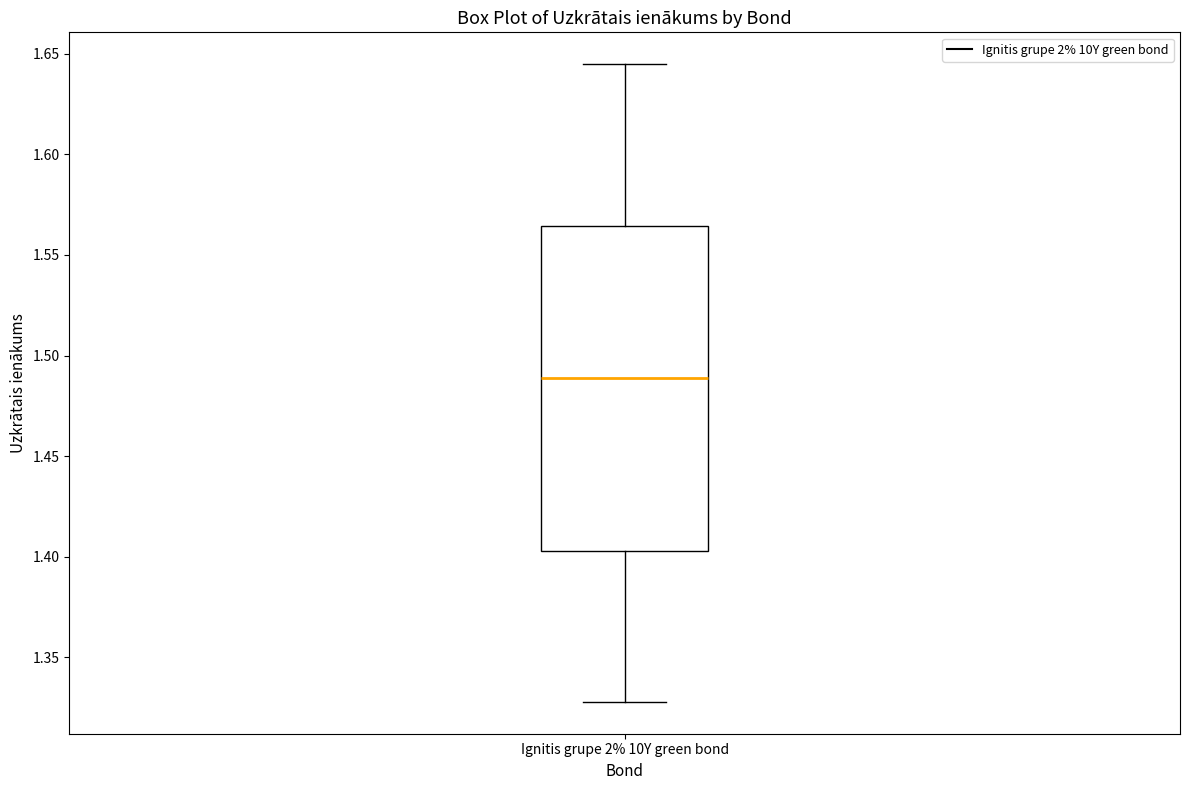

Where does the median line of the box for Ignitis grupe 2% 10Y green bond sit on the y-axis? The values are not printed on the chart, so give them approximately, as read against the axis.

1.490